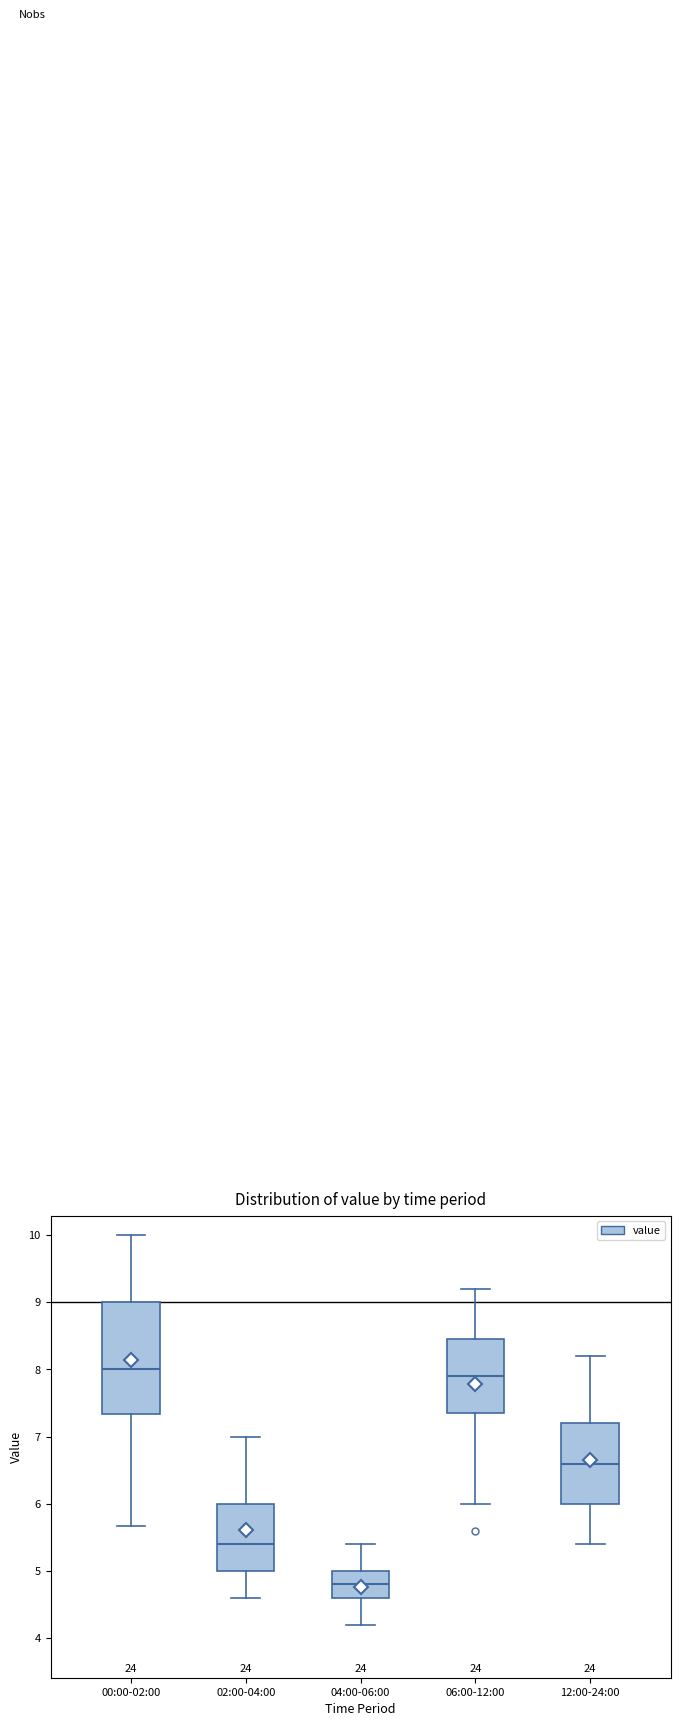

Reading left to right, transcribe this box plot: for each box, give where its median line is, the range the box spans, and where its two whiskers end, as read against the y-axis. The values are not printed on the chart, so give them approximately, as read against the axis.

00:00-02:00: median 8.0, box 7.3 to 9.0, whiskers 5.7 to 10.0
02:00-04:00: median 5.4, box 5.0 to 6.0, whiskers 4.6 to 7.0
04:00-06:00: median 4.8, box 4.6 to 5.0, whiskers 4.2 to 5.4
06:00-12:00: median 7.9, box 7.4 to 8.5, whiskers 6.0 to 9.2
12:00-24:00: median 6.6, box 6.0 to 7.2, whiskers 5.4 to 8.2